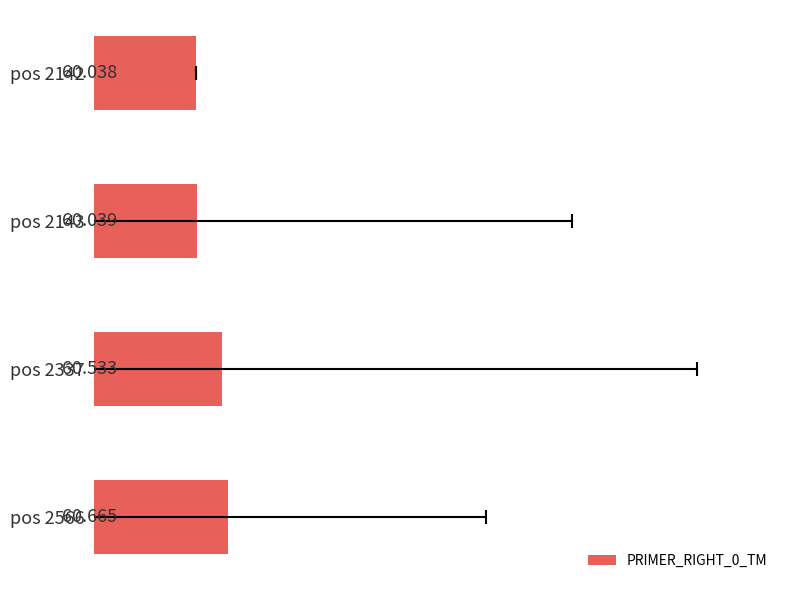

The chart shows a value of 79.4 at pos 2337. True or false?

False